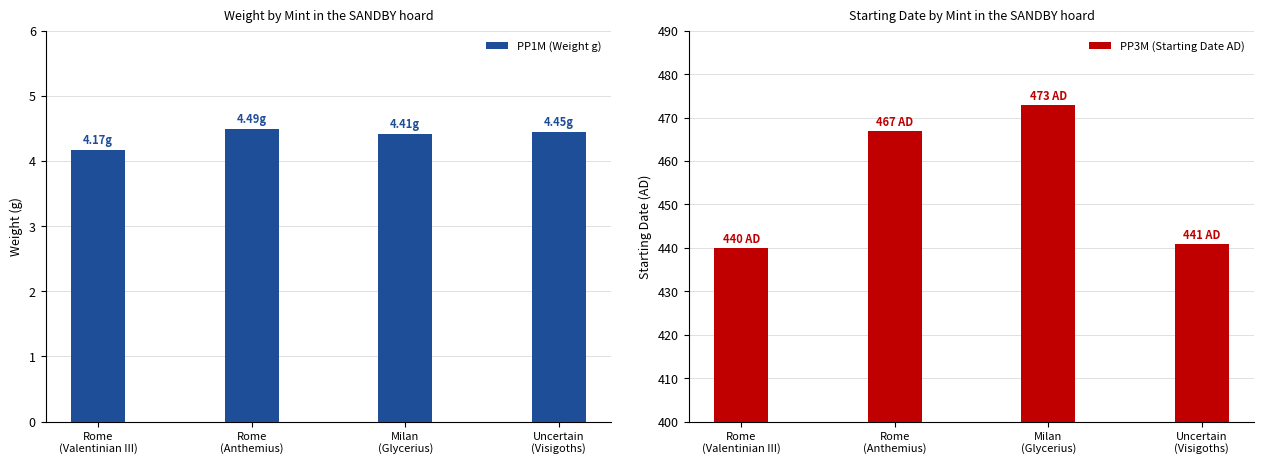

Is it true that PP1M (Weight g) equals 4.4 at Milan
(Glycerius)?

True